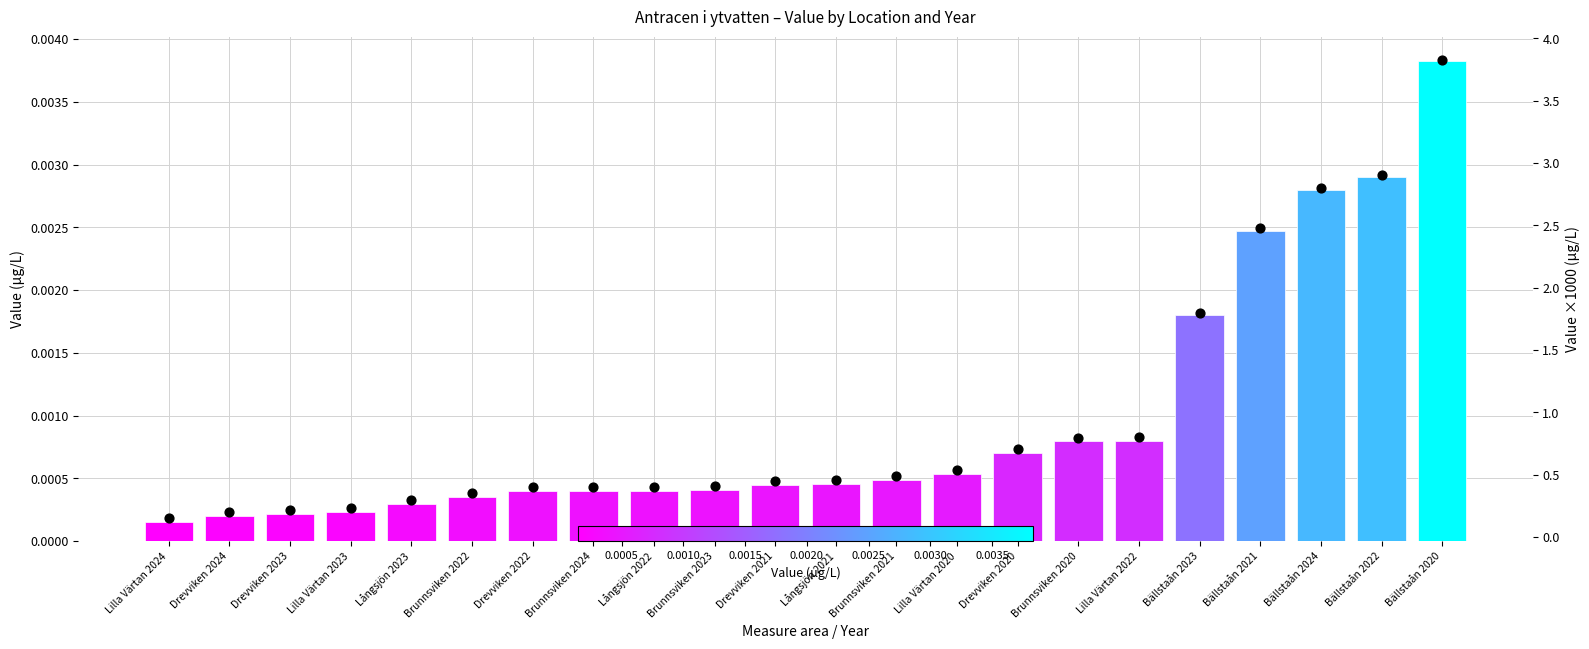

What are all the series names shown in the legend?

Value (µg/L), Value ×1000